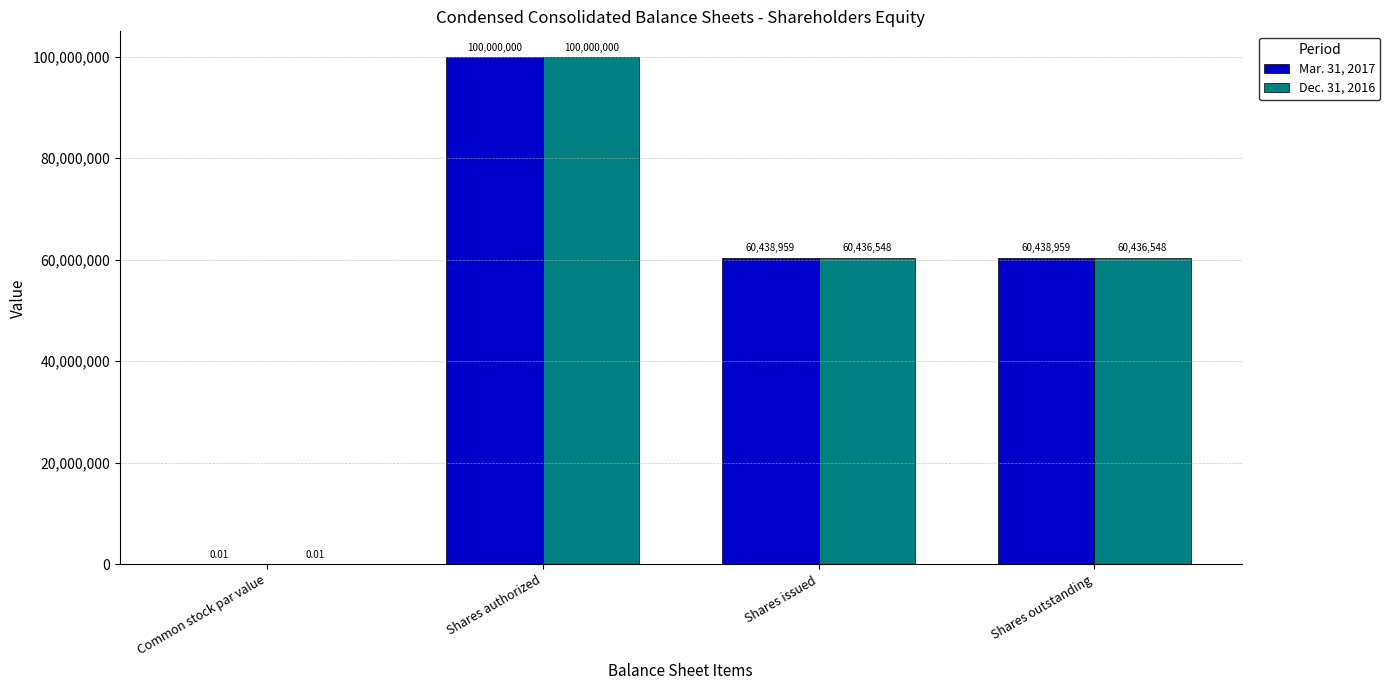

At which label does Mar. 31, 2017 reach its peak?

Shares authorized